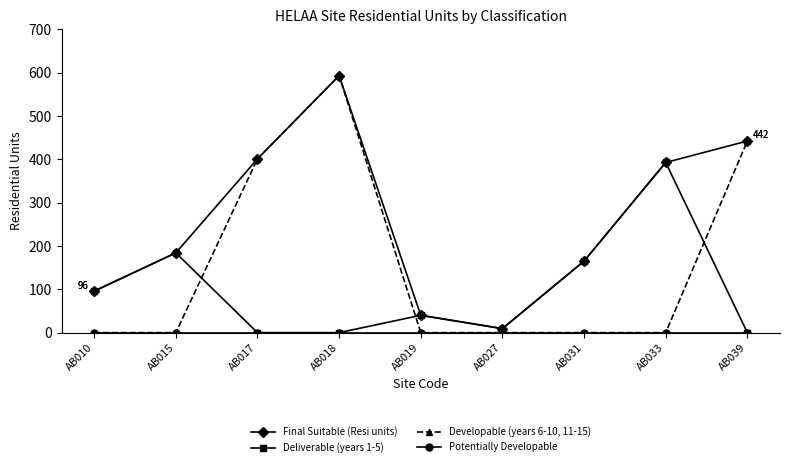

What is the difference between the highest and lowest values at AB017?

400.8